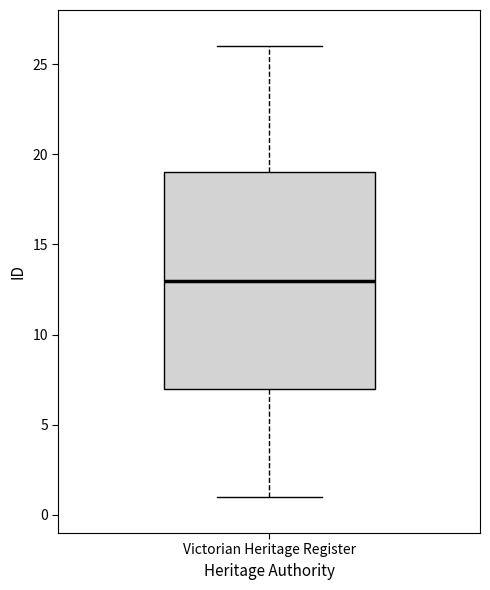

Where does the upper whisker of the box for Victorian Heritage Register end on the y-axis? The values are not printed on the chart, so give them approximately, as read against the axis.

26